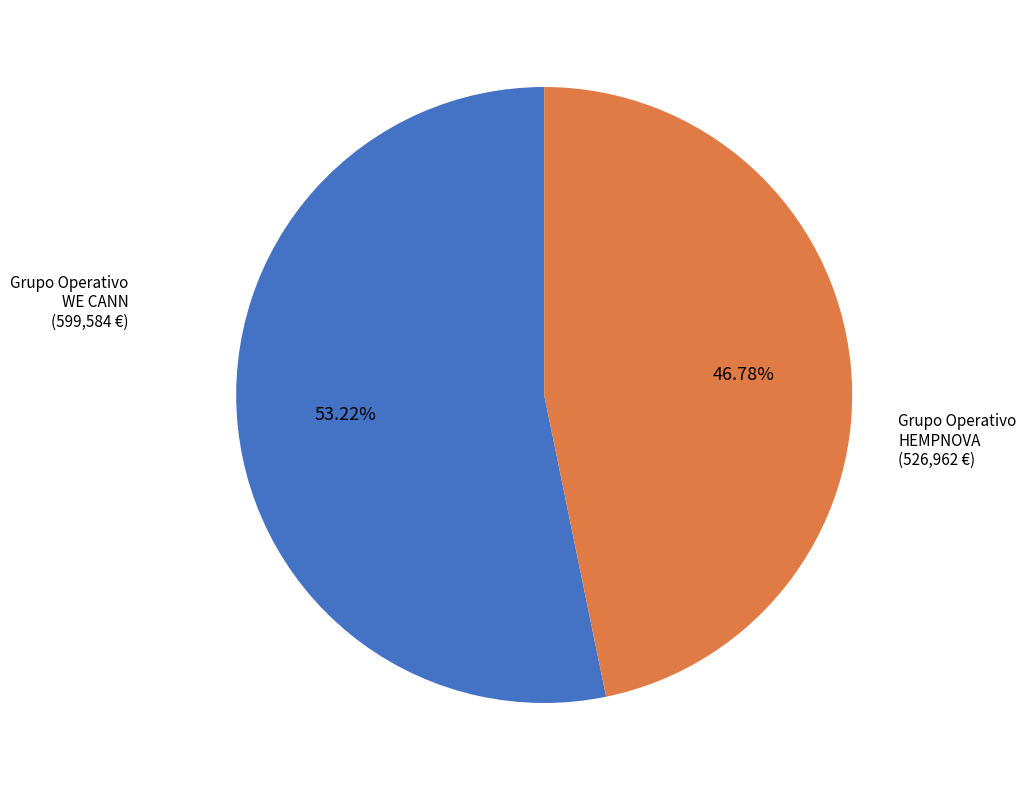

Is there any slice that represents more than half of the pie?

Yes